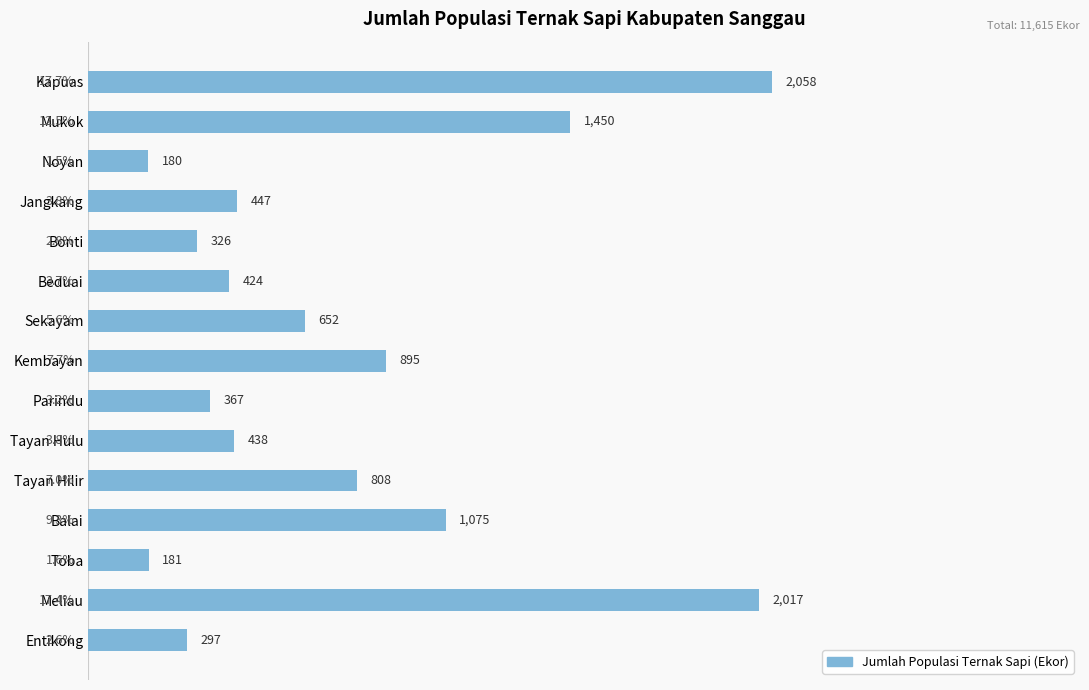

Is it true that the value at Beduai is 1.4?

False